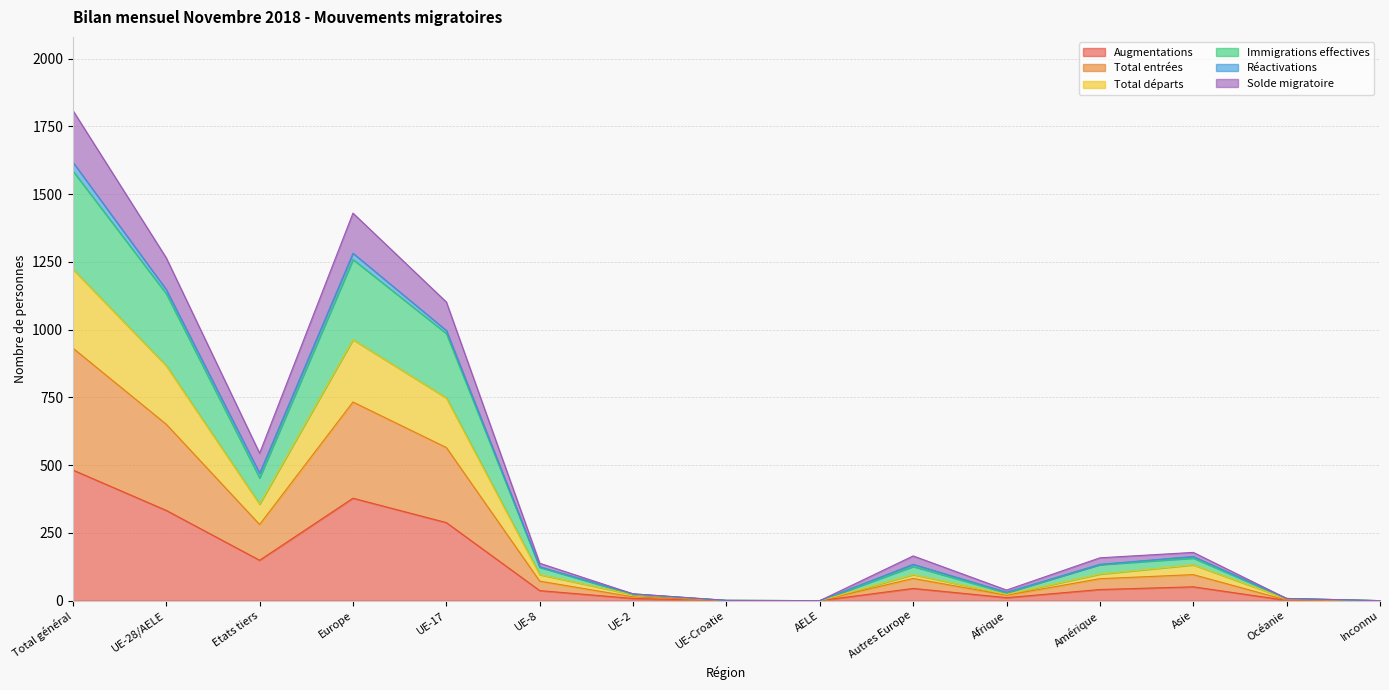

How many interior local peaks does the Immigrations effectives series have?

3